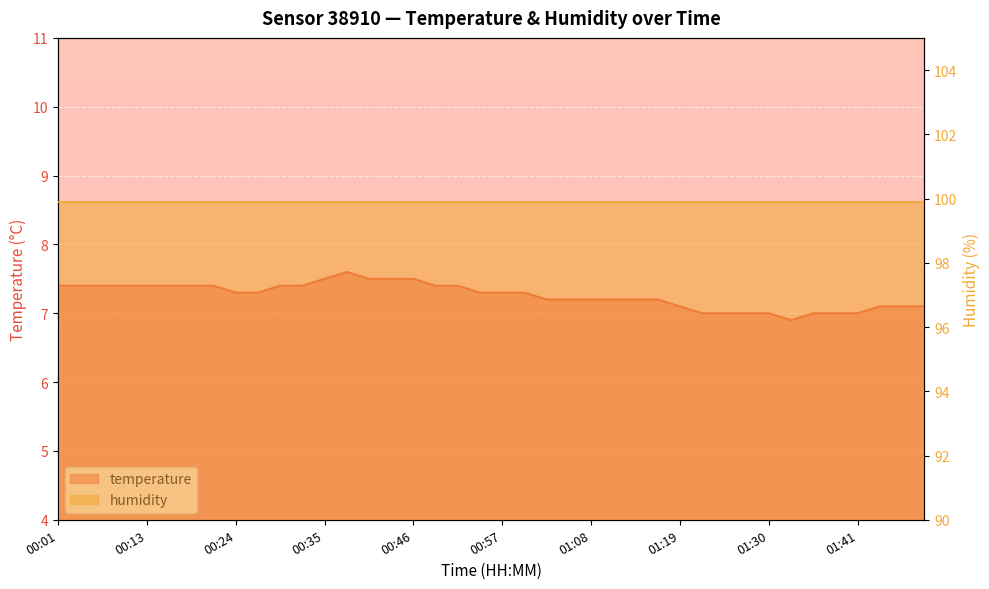

Reading left to right, transcribe all the data shown in this chart.

7.4	7.4	7.4	7.4	7.4	7.4	7.4	7.4	7.3	7.3	7.4	7.4	7.5	7.6	7.5	7.5	7.5	7.4	7.4	7.3	7.3	7.3	7.2	7.2	7.2	7.2	7.2	7.2	7.1	7.0	7.0	7.0	7.0	6.9	7.0	7.0	7.0	7.1	7.1	7.1